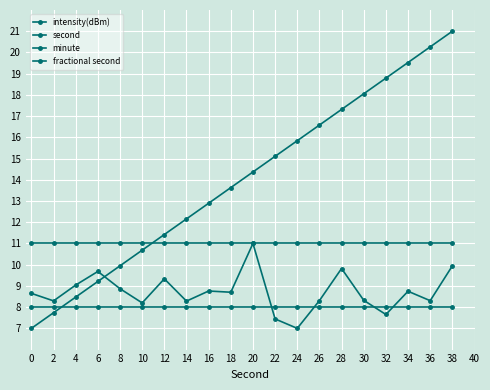

How many data points in second are less than 14?

10